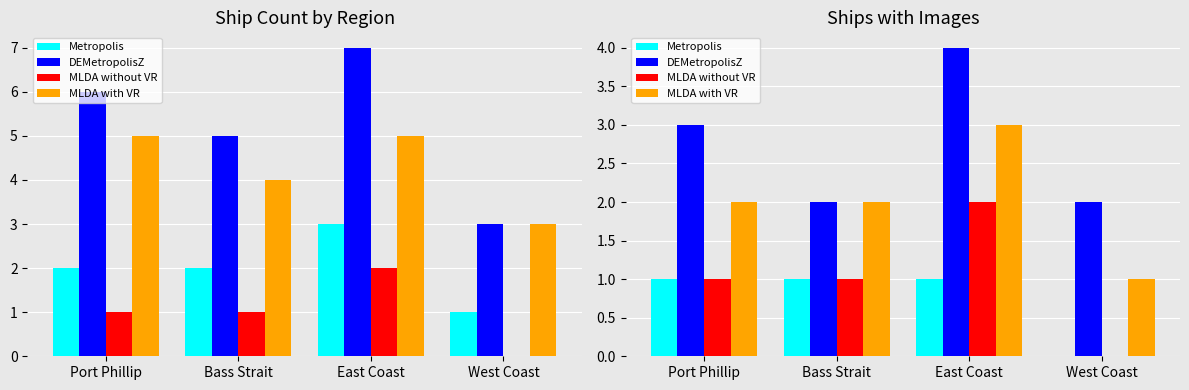

How many MLDA without VR values are between 1 and 2?

3